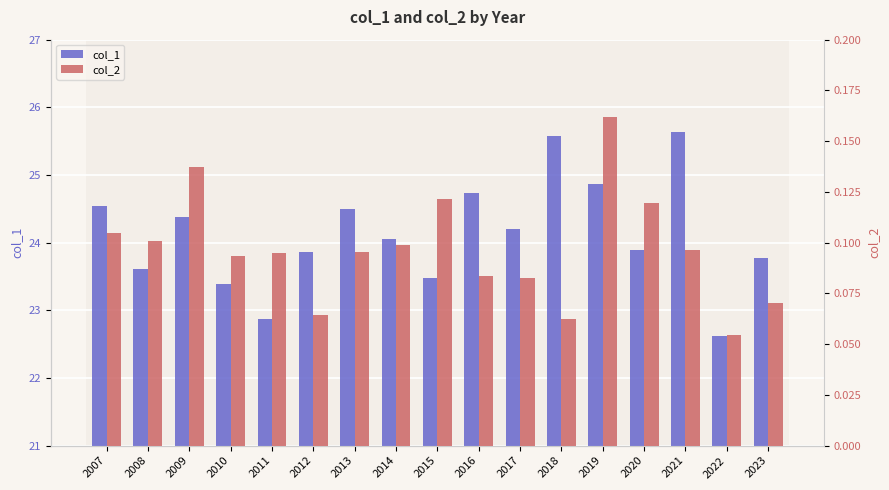

At how many categories does at least one series exceed 24?

9